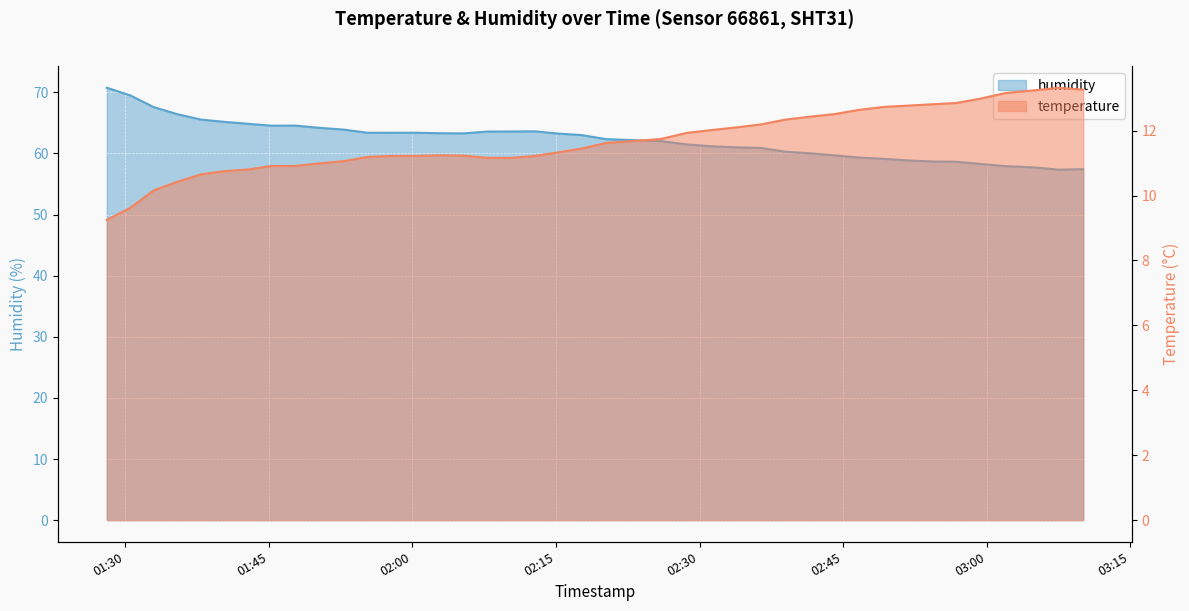

Where is temperature nearest to the value 11?

2022-10-31T01:50:19